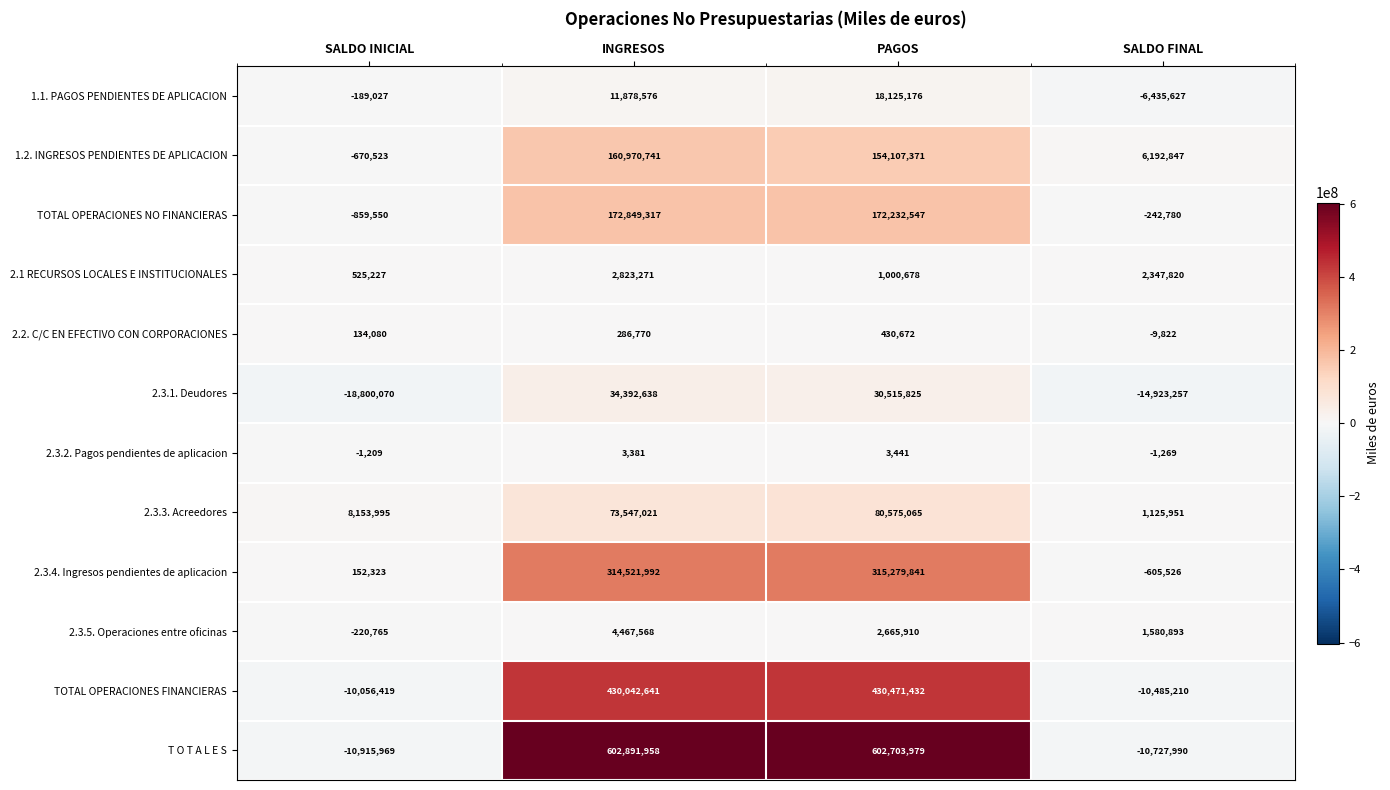

At which category does the chart reach its minimum across all series?

SALDO INICIAL